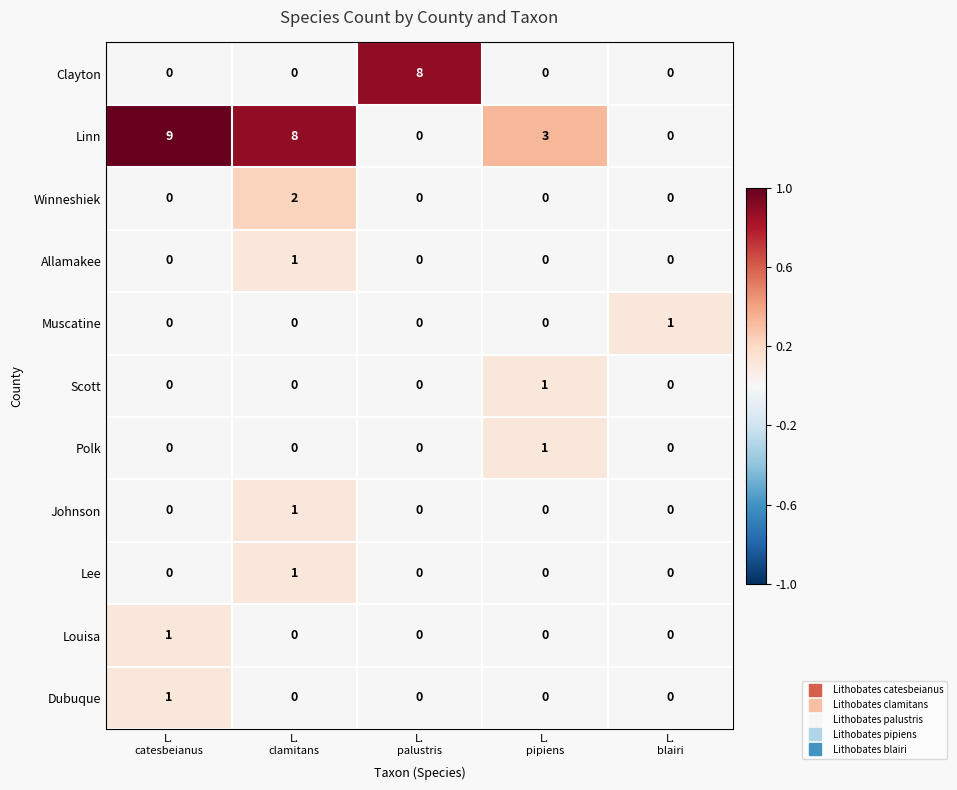

Count the Johnson values in the range 0 to 1.

5